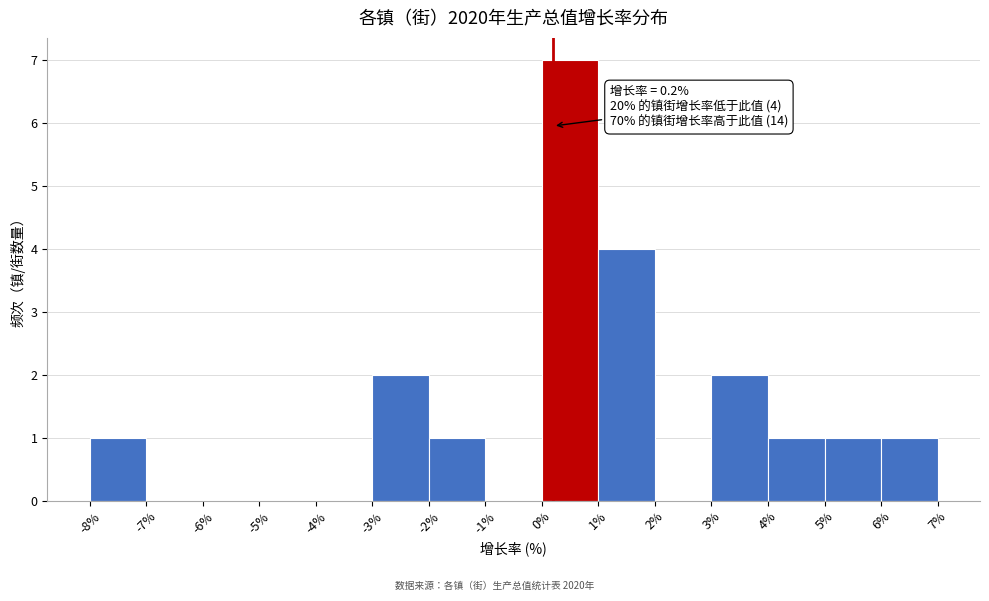

Which range on the x-axis has the tallest bar?

0% to 1%